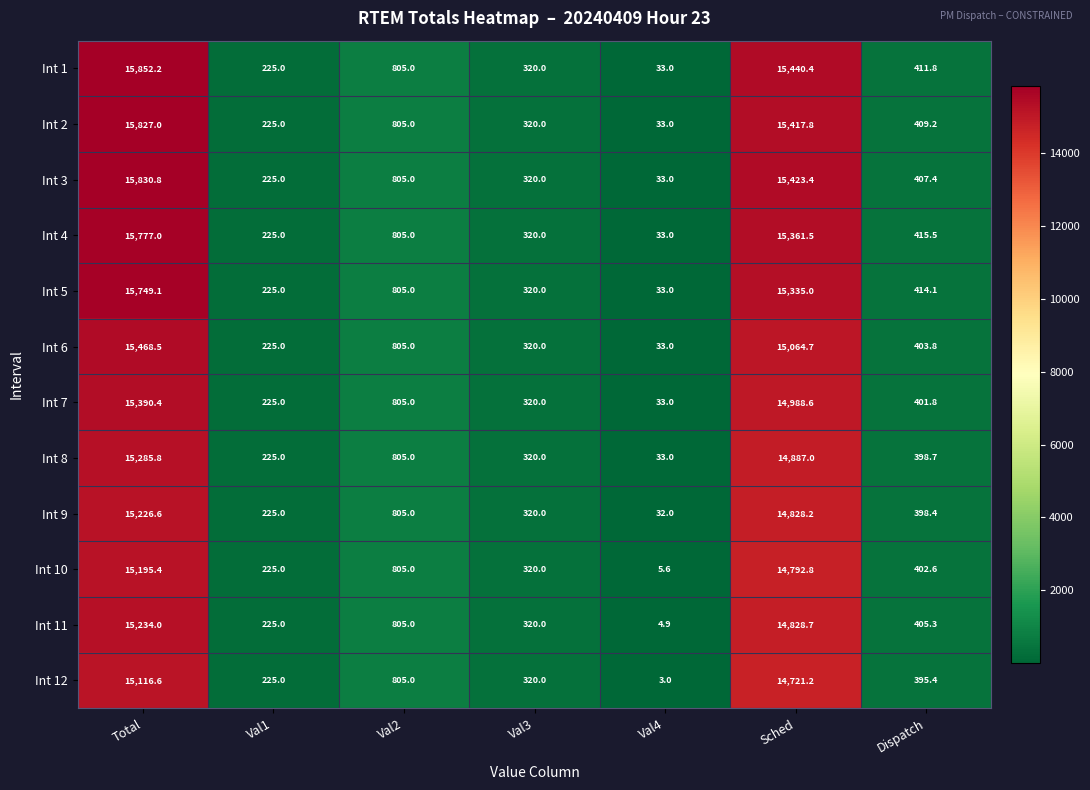

What is the difference between the highest and lowest values at Dispatch?

20.1